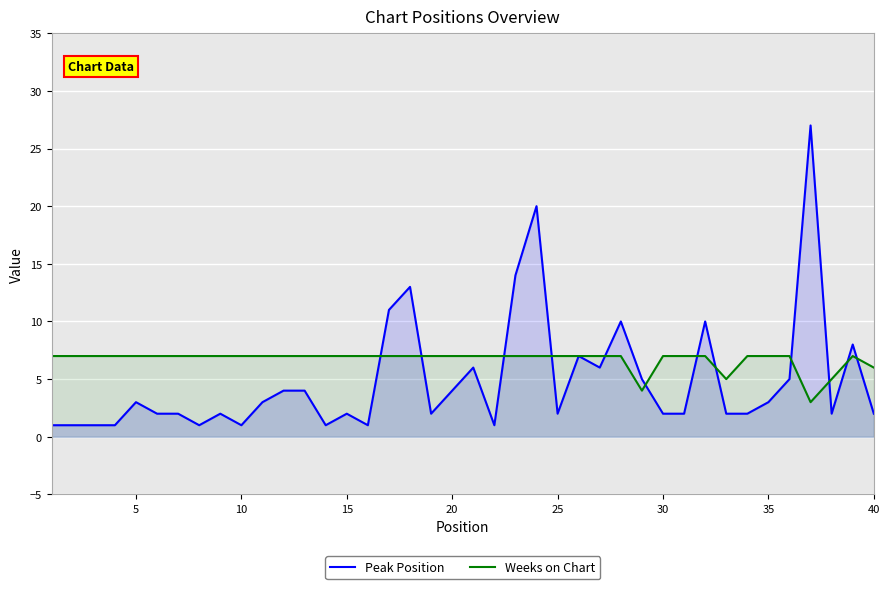

The Peak Position series shows 1 at 10. True or false?

True